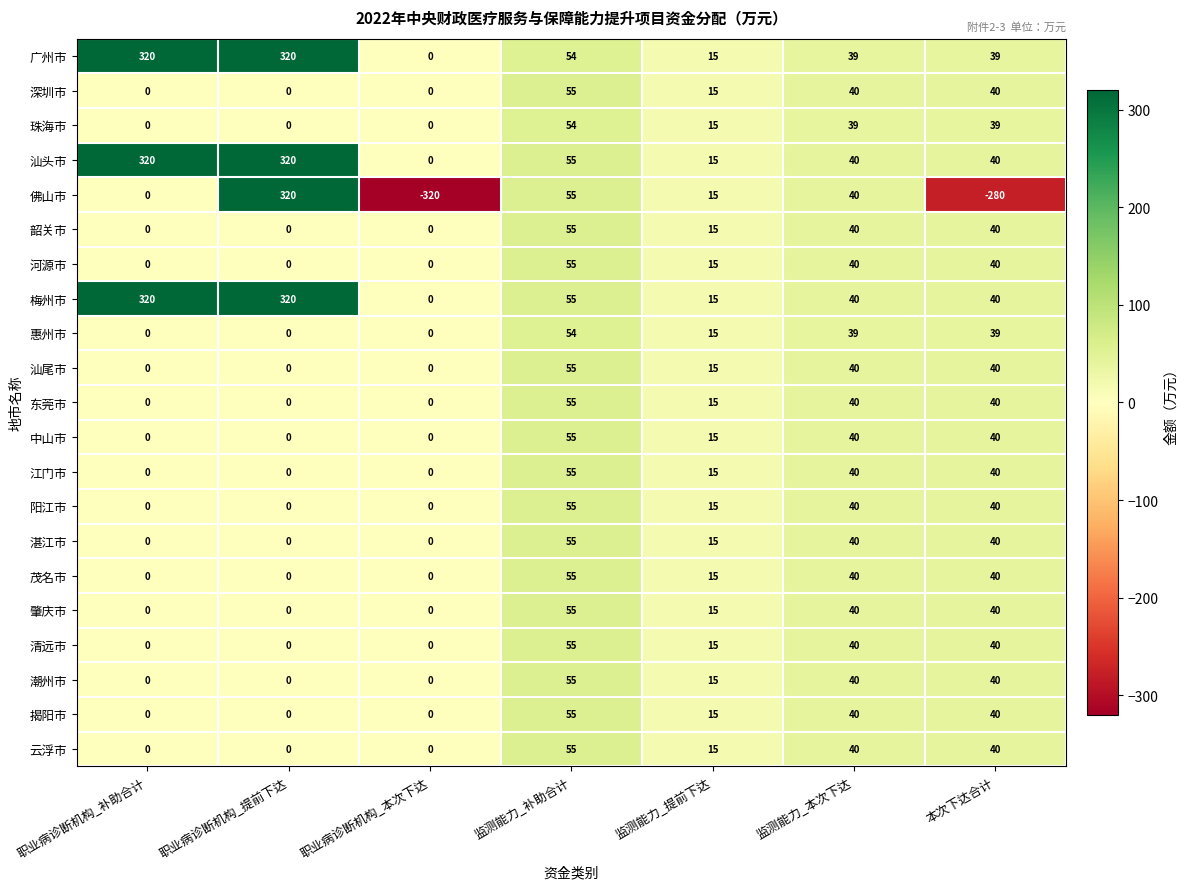

Is it true that 云浮市 equals 19 at 监测能力_补助合计?

False